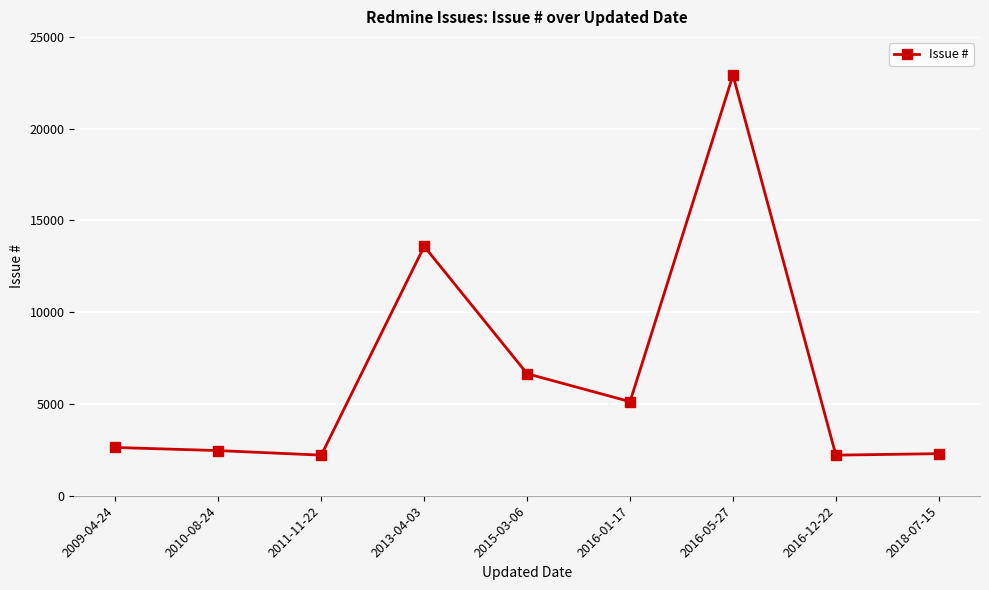

The chart shows a value of 1129 at 2011-11-22. True or false?

False